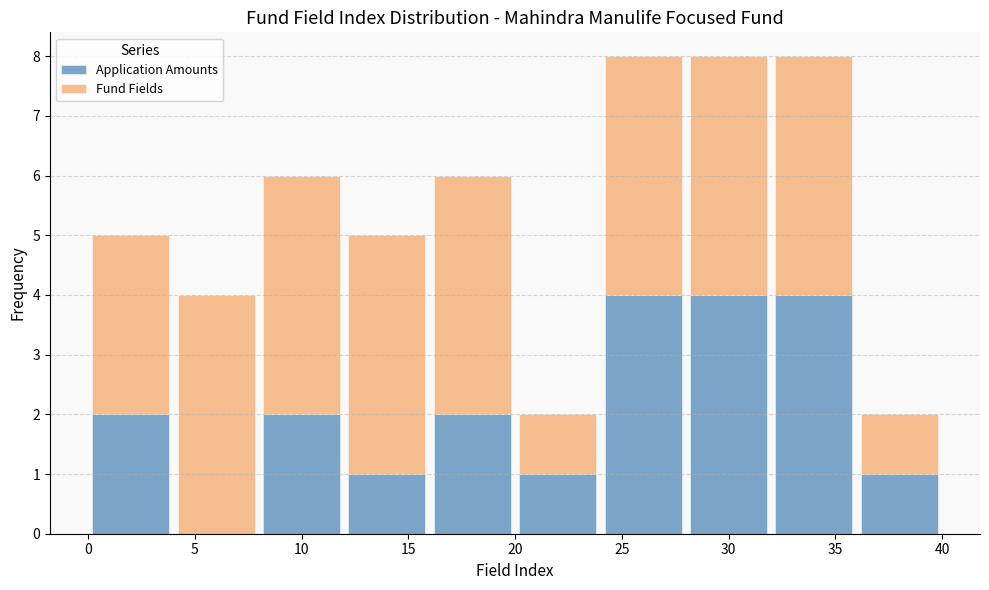

What is the total height of the stacked bar covering 28 to 32 on the x-axis? The values are not printed on the chart, so give them approximately, as read against the axis.

8